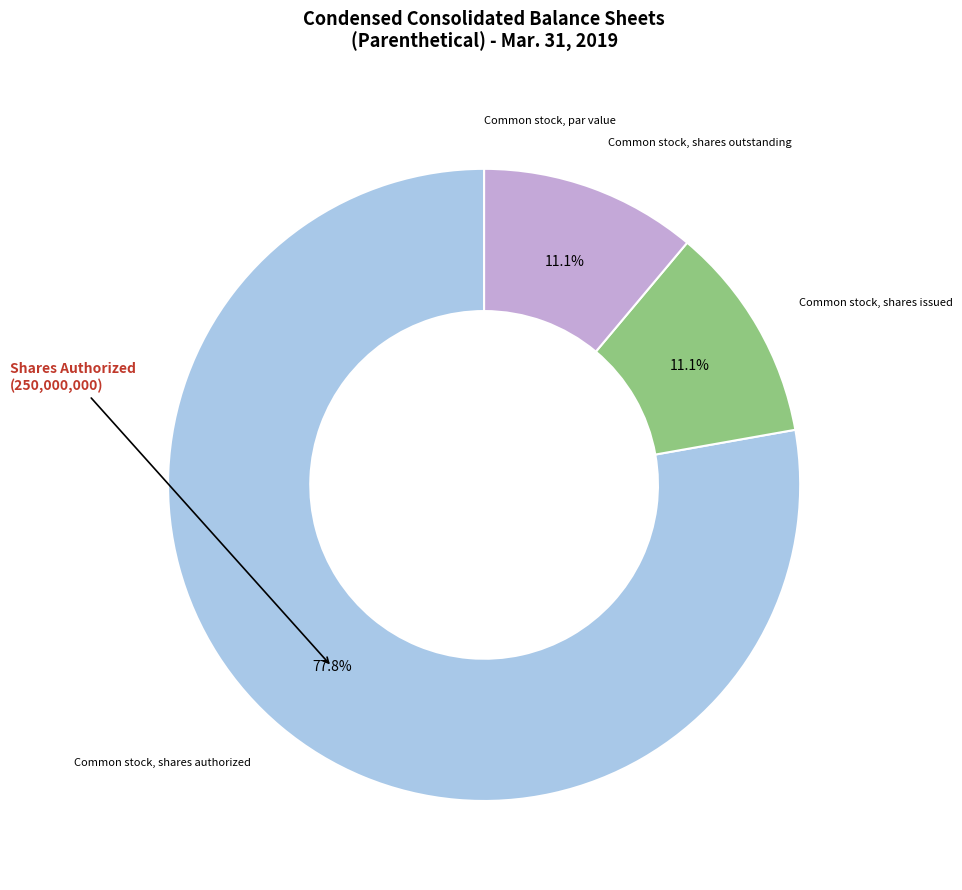

Is there a majority slice in this chart?

Yes